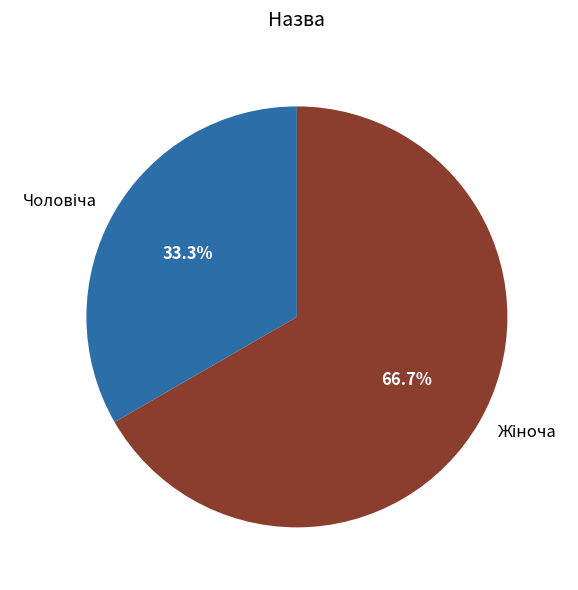

Is there a majority slice in this chart?

Yes